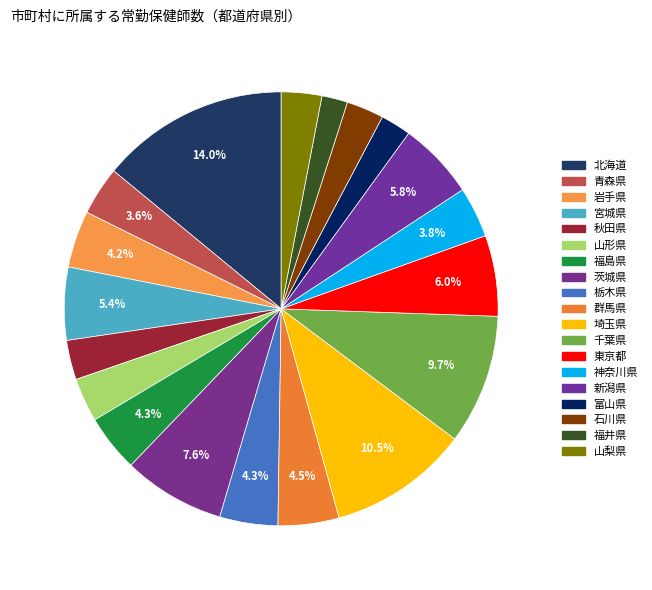

Is there any slice that represents more than half of the pie?

No